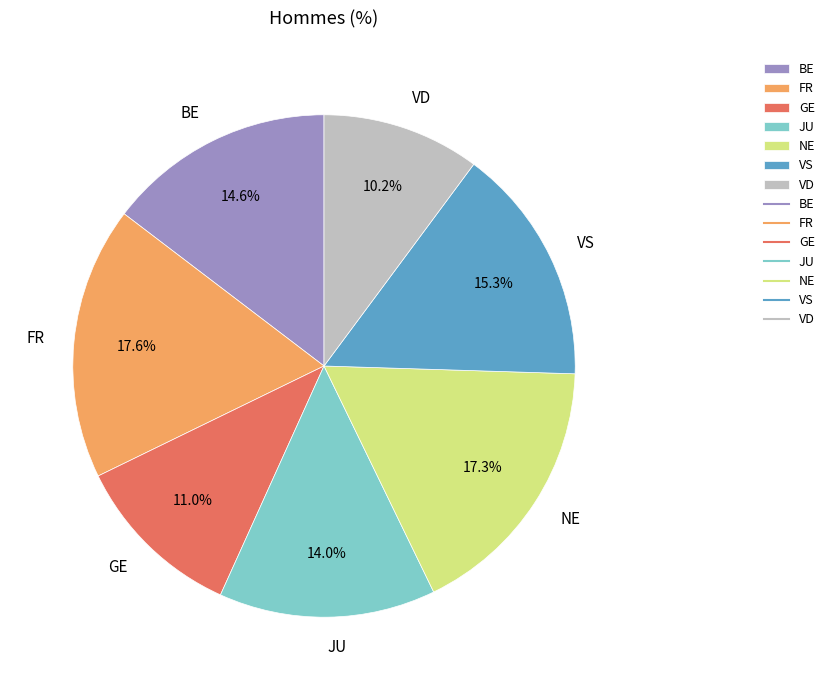

The VD slice represents 3% of the pie. True or false?

False